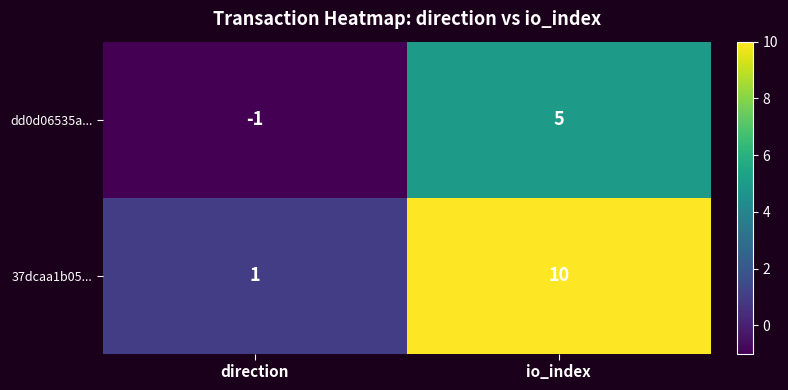

Rank the series at io_index from lowest to highest value.

dd0d06535a..., 37dcaa1b05...